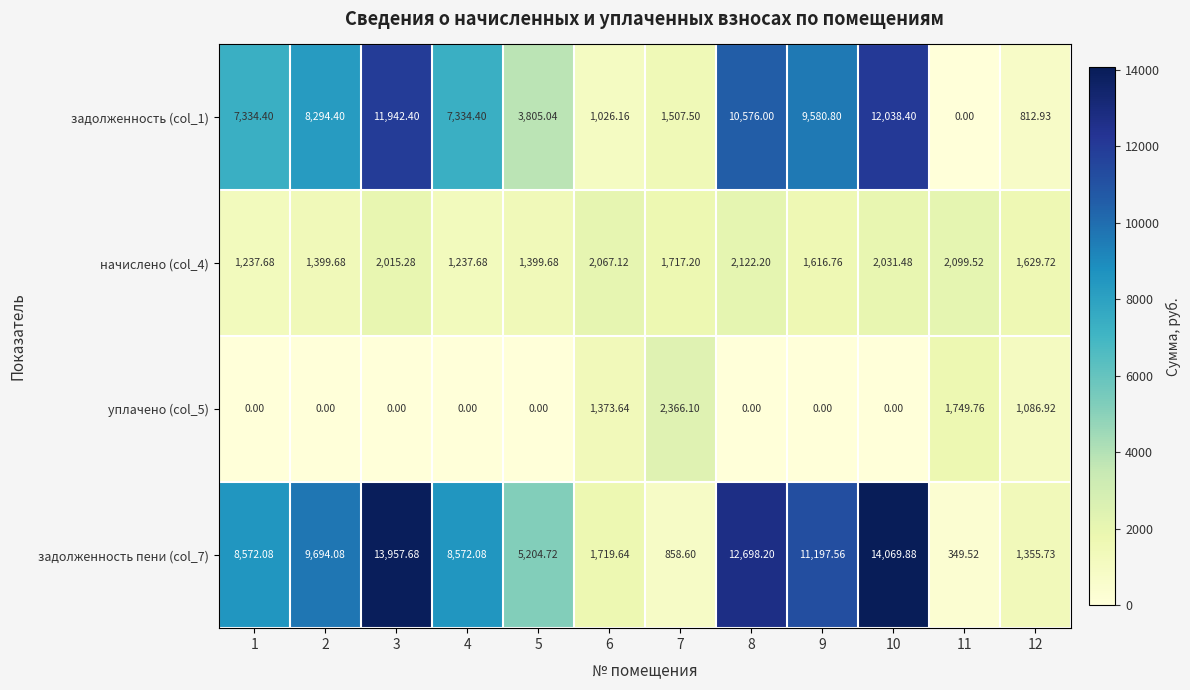

Is the value of уплачено (col_5) at 9 greater than the value of начислено (col_4) at 4?

No